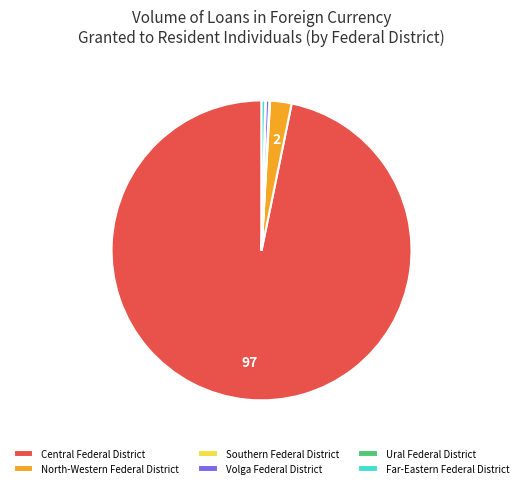

The Volga Federal District slice represents 0% of the pie. True or false?

True